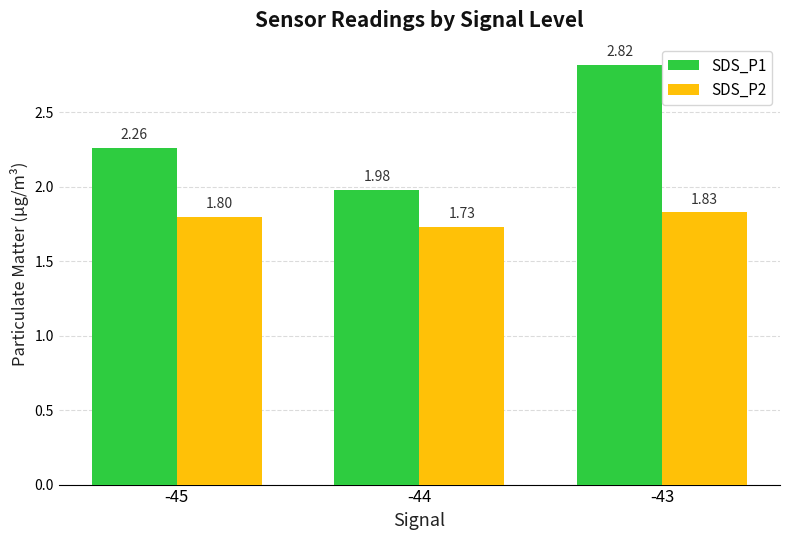

At which category is the sum across all series the highest?

-43